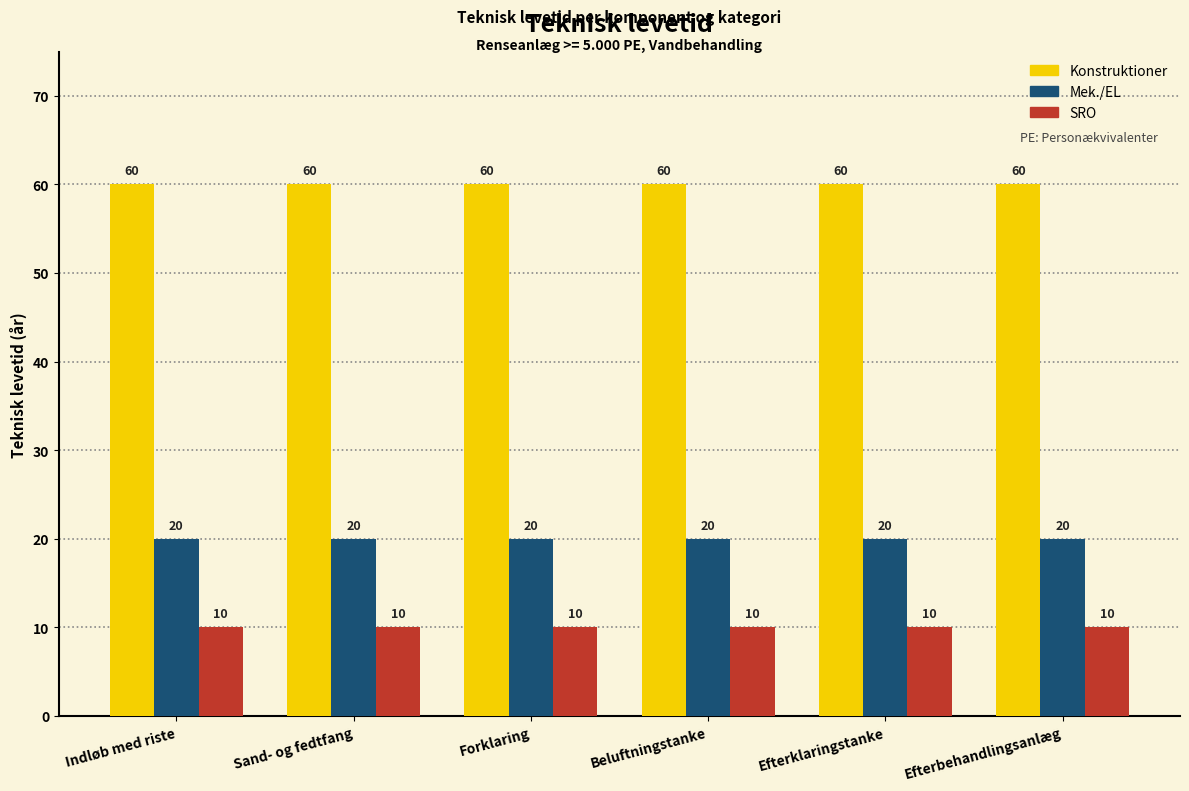

What value does the Konstruktioner series have at Sand- og fedtfang?

60